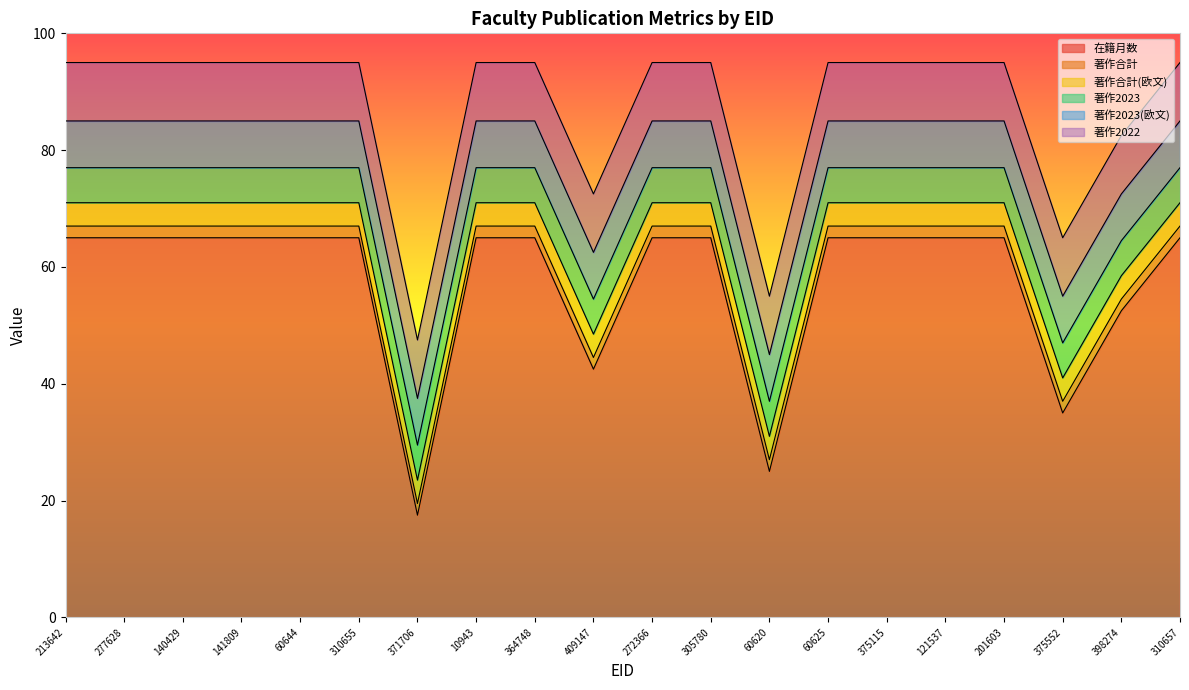

Which series has the largest range (max minus min)?

在籍月数